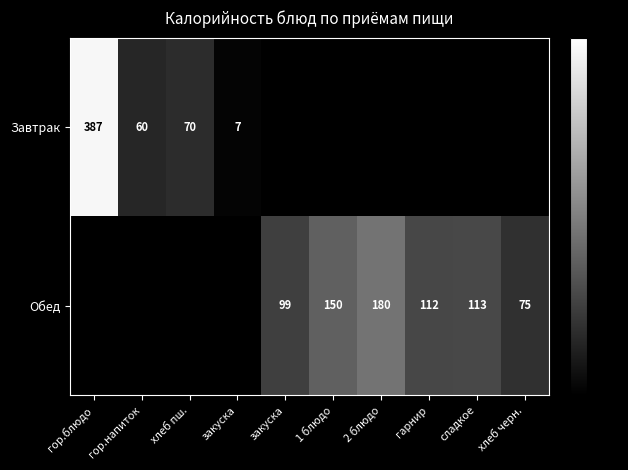

What is the approximate value of Обед at гарнир?

112.0